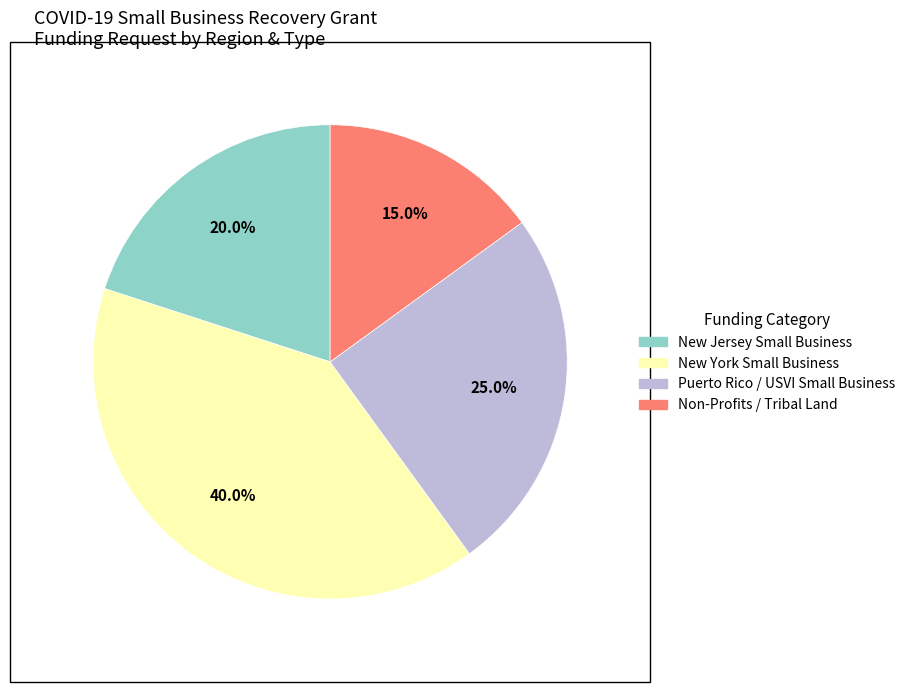

Count the number of slices in the pie.

4